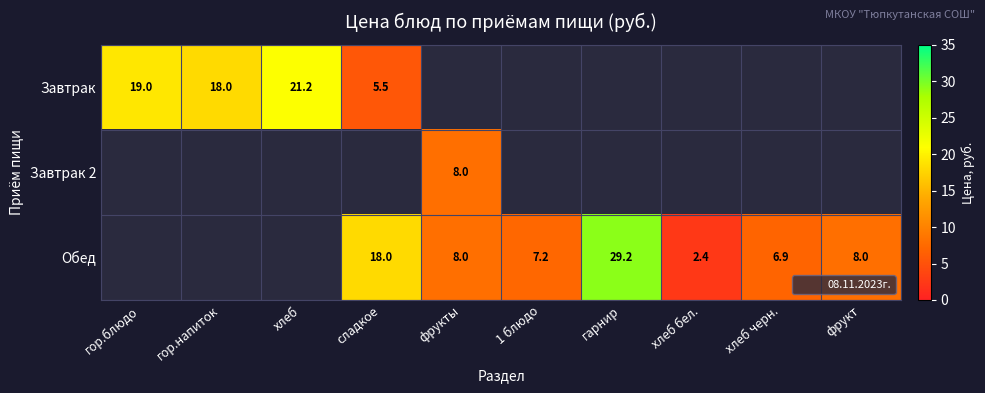

What is the maximum value shown in the chart?

29.2